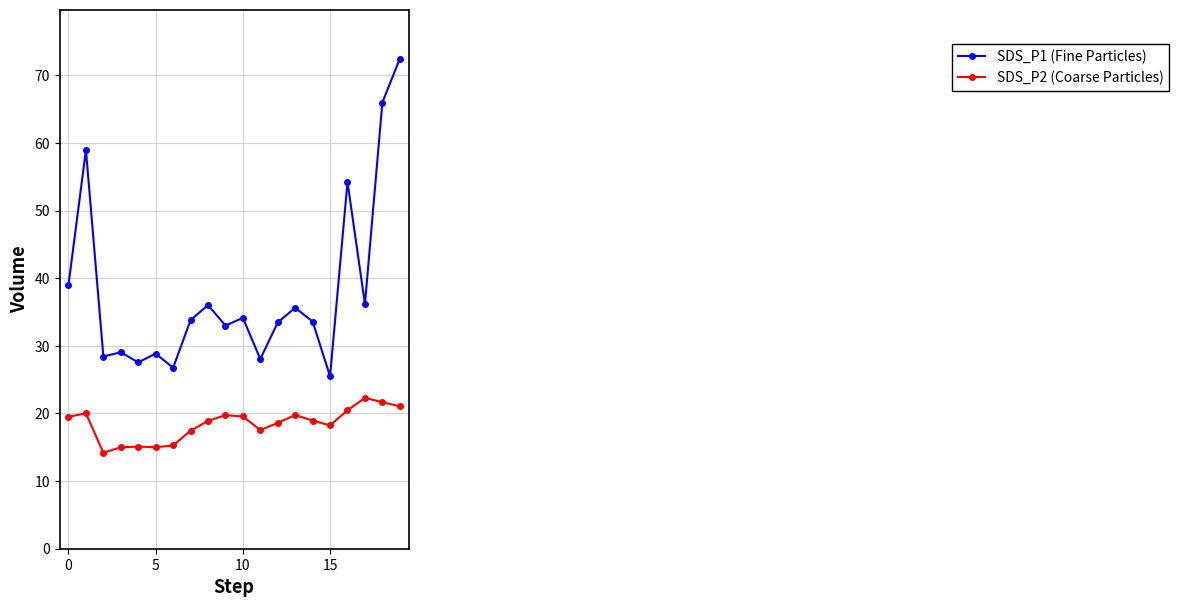

What is the value of the SDS_P2 (Coarse Particles) point at the 1st from the left?

19.5